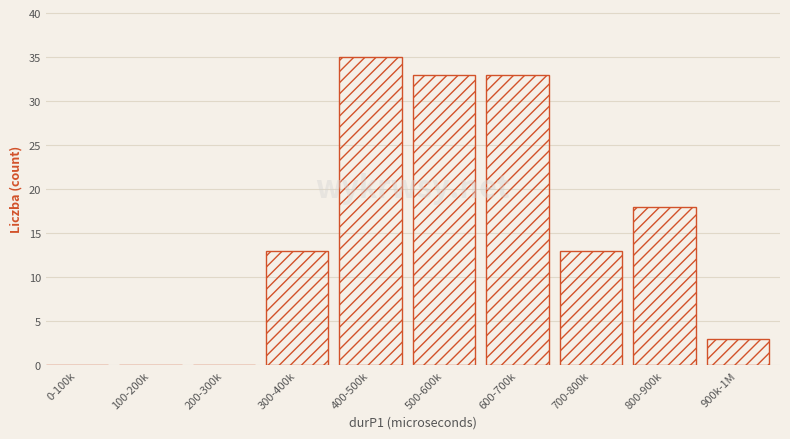

Reading right to left, list all the values displayed in this chart.

900k-1M=3	800-900k=18	700-800k=13	600-700k=33	500-600k=33	400-500k=35	300-400k=13	200-300k=0	100-200k=0	0-100k=0